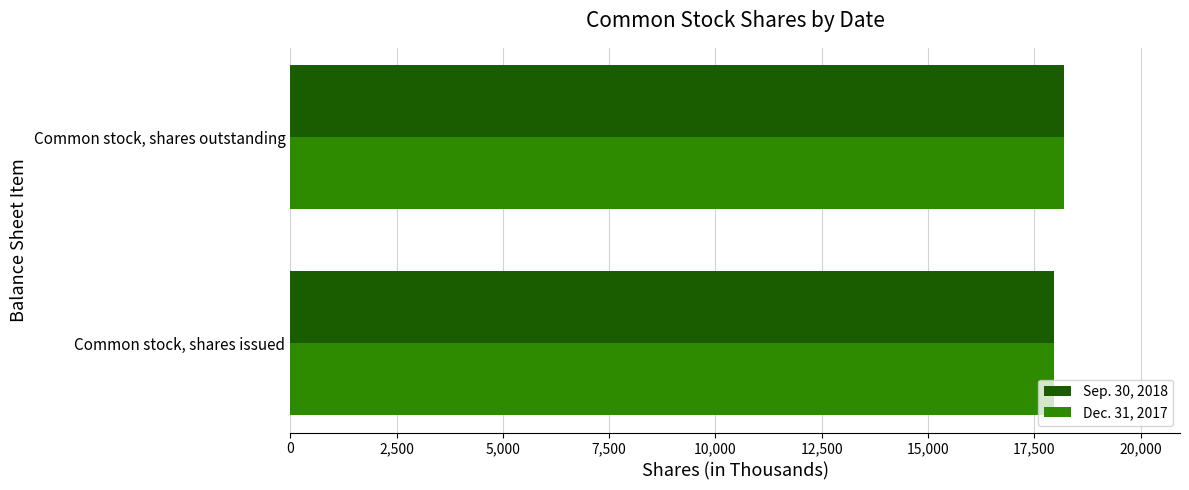

Is it true that Sep. 30, 2018 equals 32550 at Common stock, shares outstanding?

False